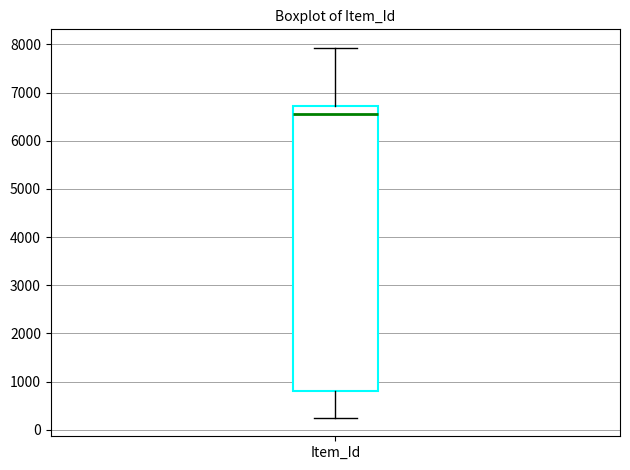

Read this box plot against the y-axis: the position of the median line, the range covered by the box, and the ends of both whiskers. The values are not printed on the chart, so give them approximately, as read against the axis.

median 6600, box 800 to 6700, whiskers 200 to 7900